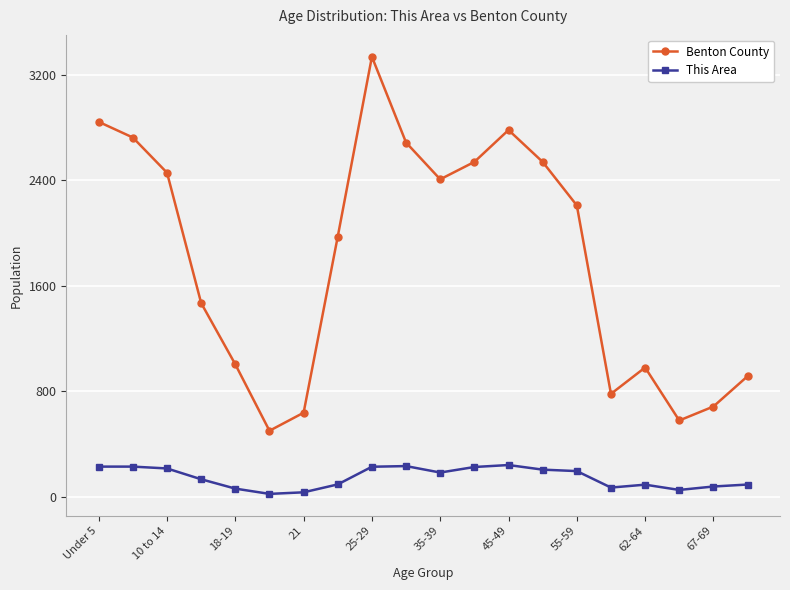

List the series in order of their peak value, highest first.

Benton County, This Area